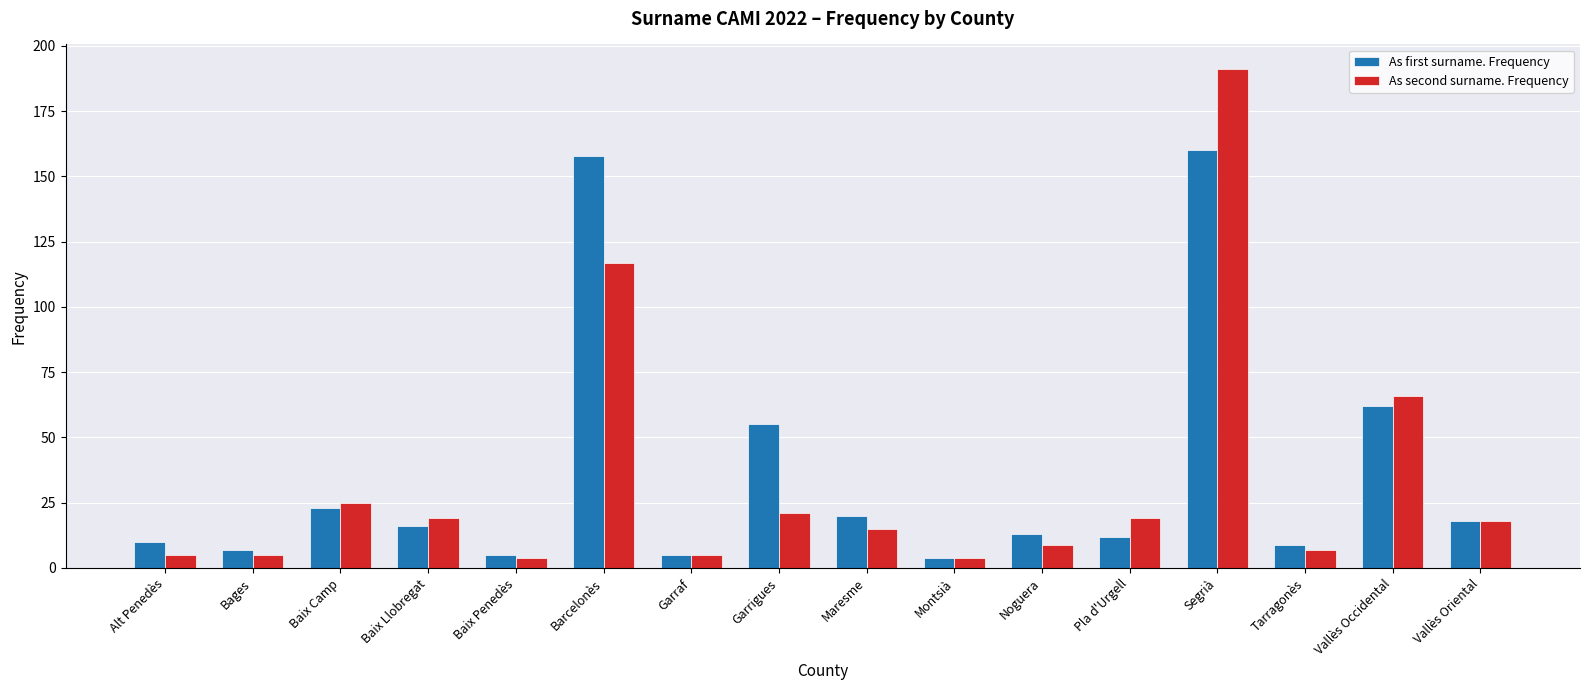

The As first surname. Frequency series shows 38 at Vallès Occidental. True or false?

False